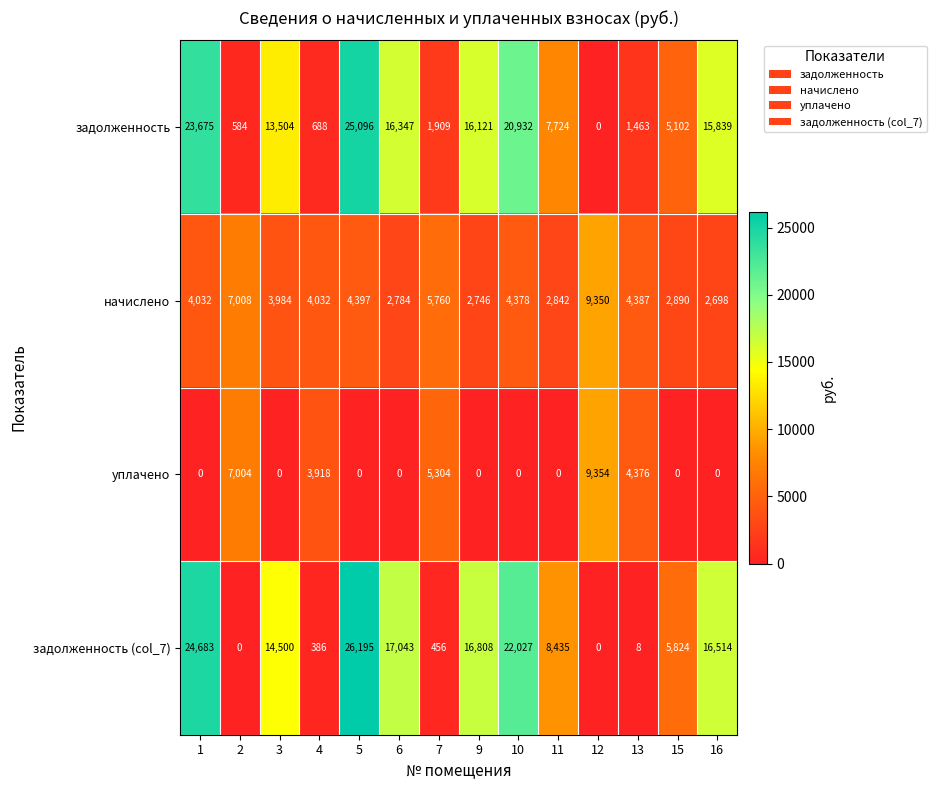

Which category has the lowest value in the задолженность series?

12